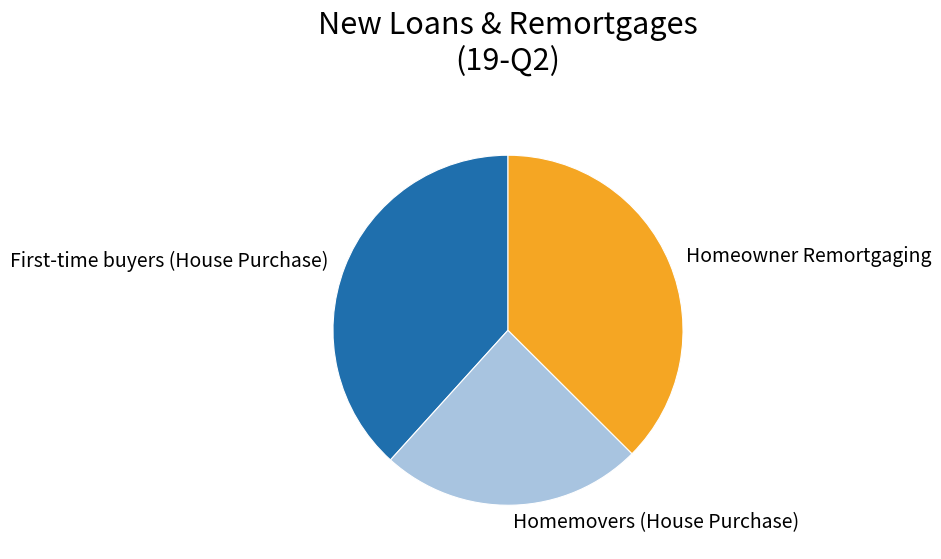

Is there a majority slice in this chart?

No